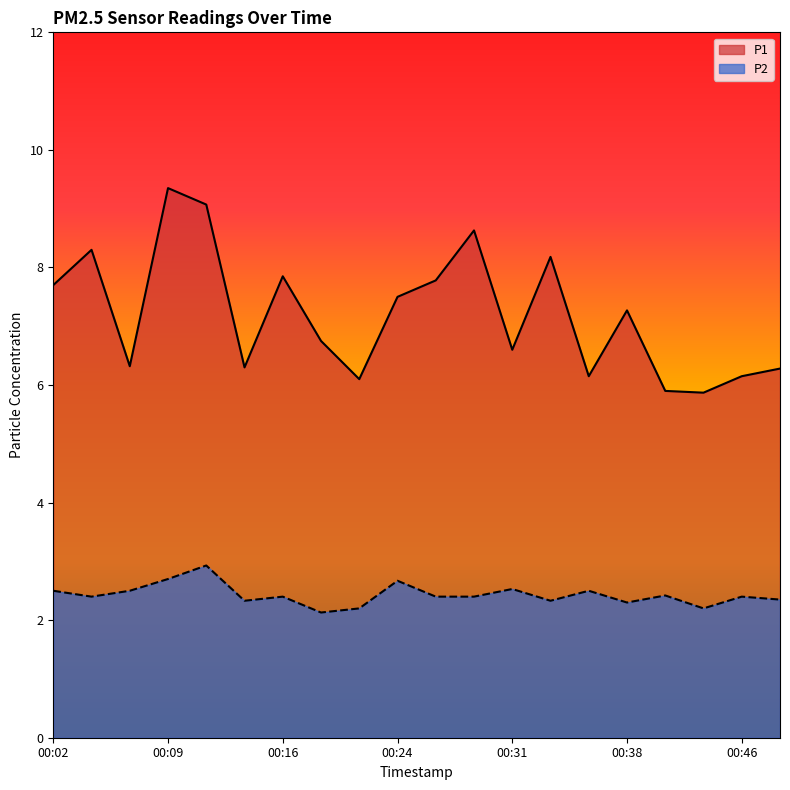

Which series changed the most between 00:12 and 00:46?

P1